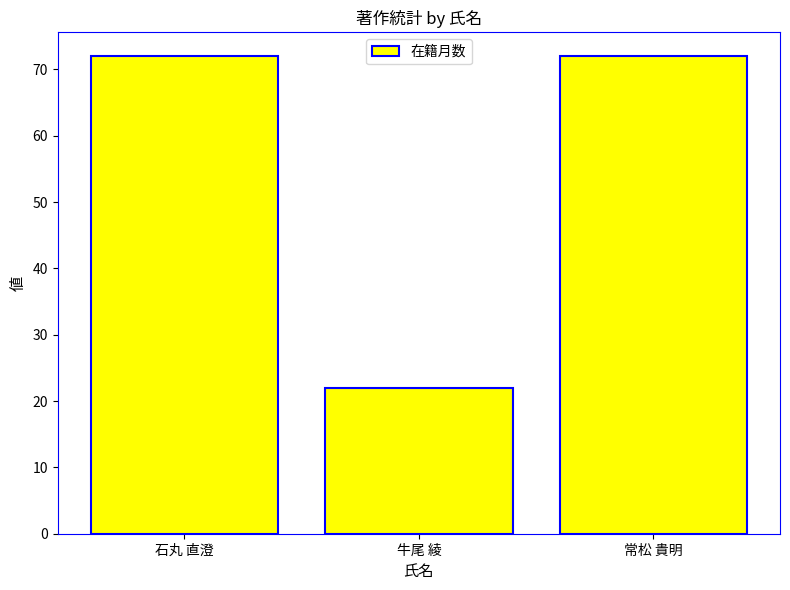

What is the value of the 2nd bar from the left?

22